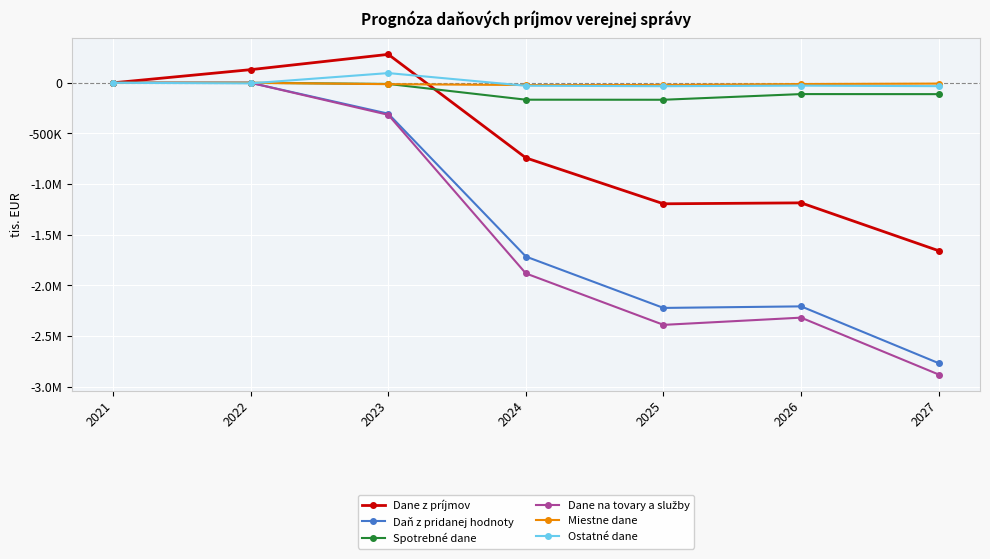

True or false: Spotrebné dane has more than 0 interior local peaks.

True